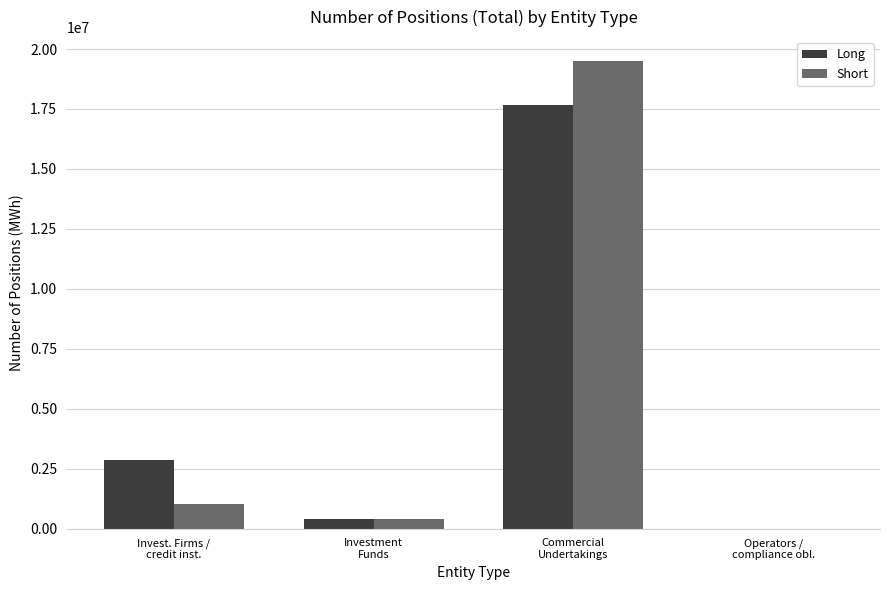

What is the highest value of the Short series?

19521117